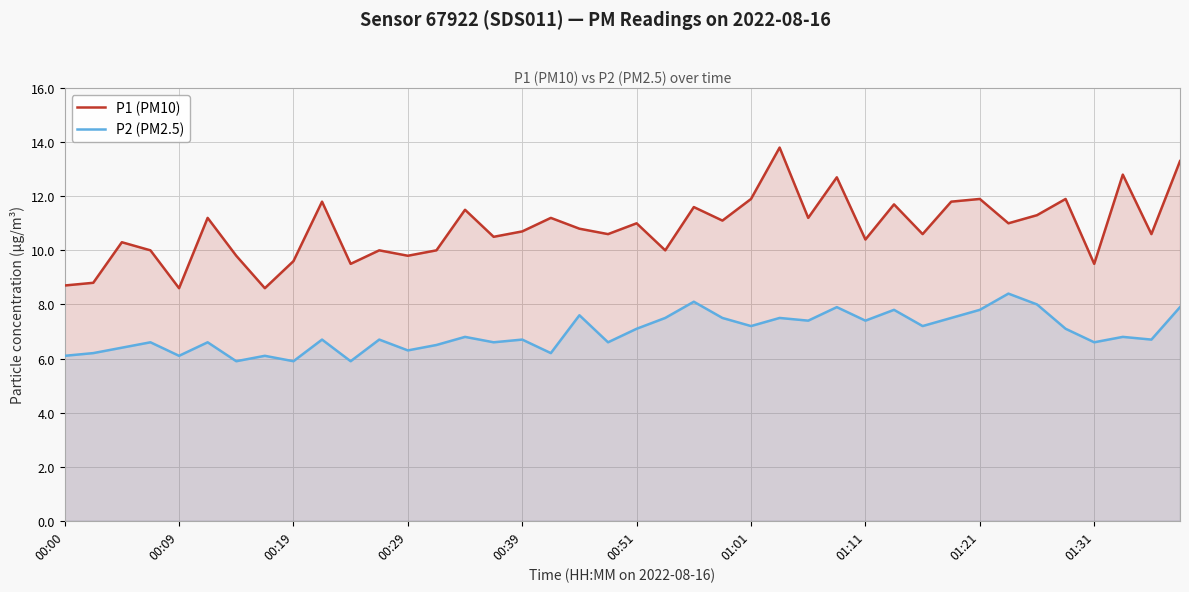

How many values in the P2 (PM2.5) series exceed 6?

37